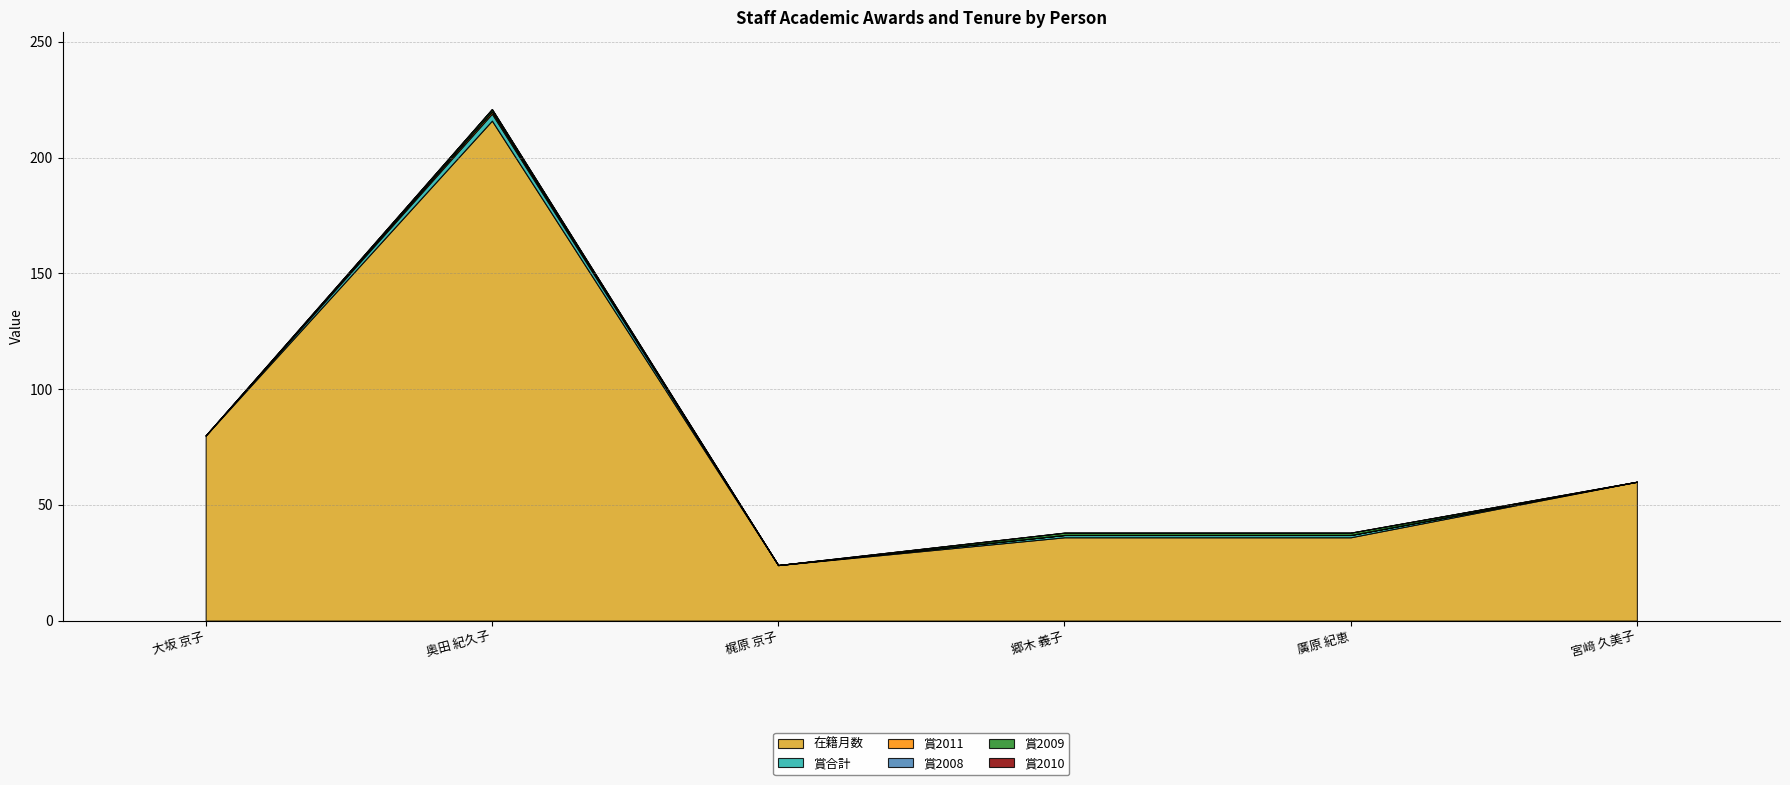

What is the label of the 3rd point from the left?

梶原 京子